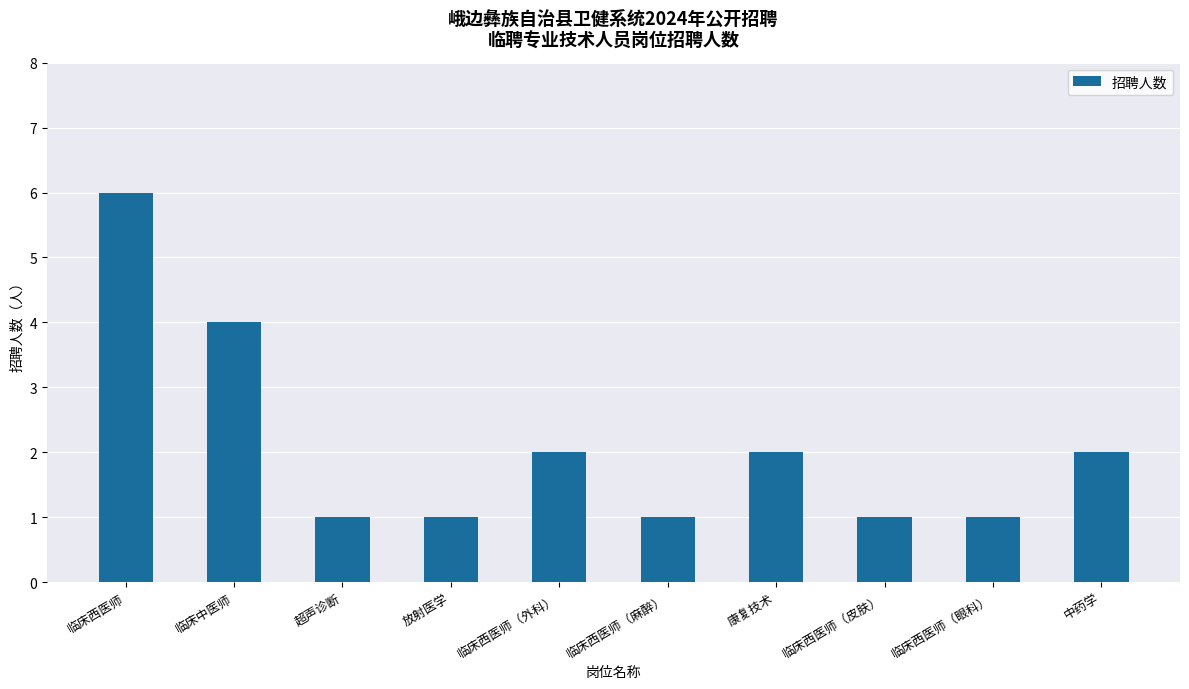

Count the values in the range 1 to 2.

8